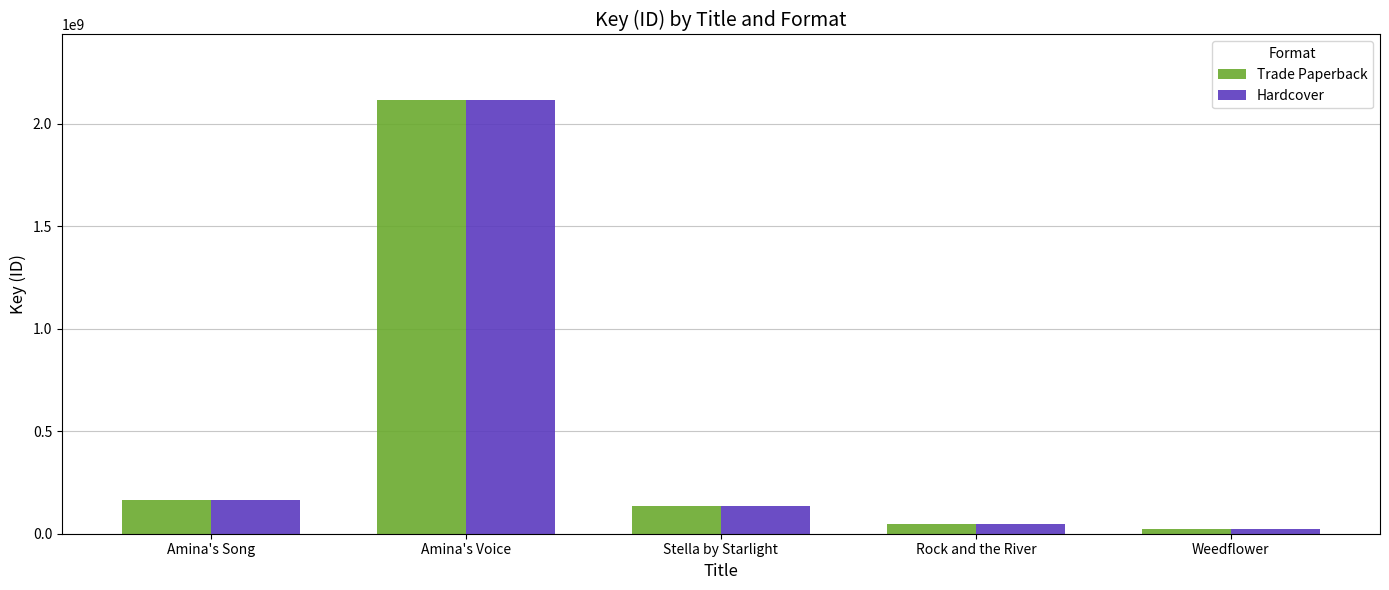

Reading left to right, extract all data points from this chart.

Trade Paperback: 163972011	2117282437	136319476	48551525	20961863
Hardcover: 163972011	2117282437	136319476	48551525	20961863